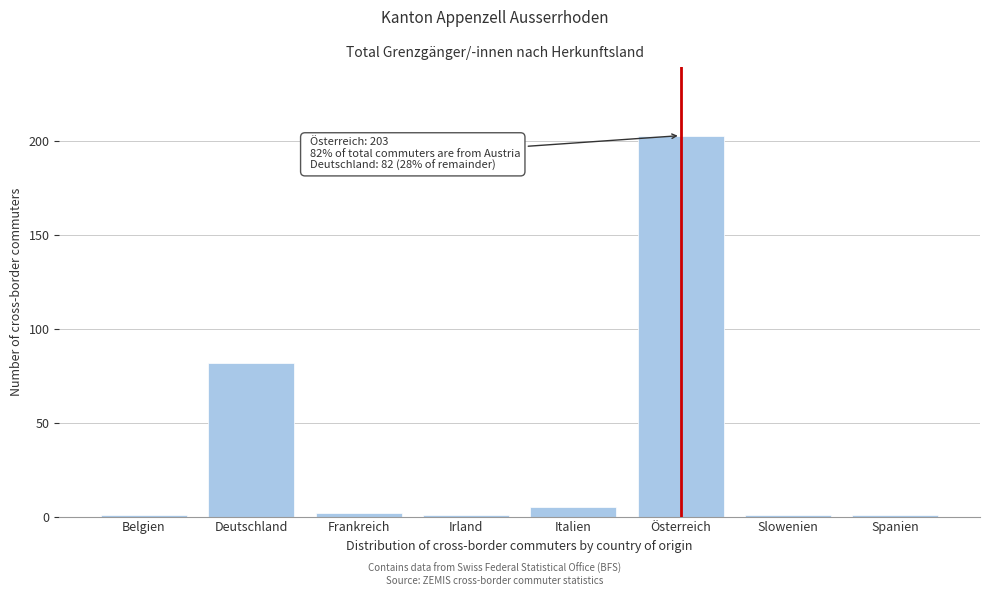

Reading left to right, what are all the values shown in this chart?

Belgien=1	Deutschland=82	Frankreich=2	Irland=1	Italien=5	Österreich=203	Slowenien=1	Spanien=1